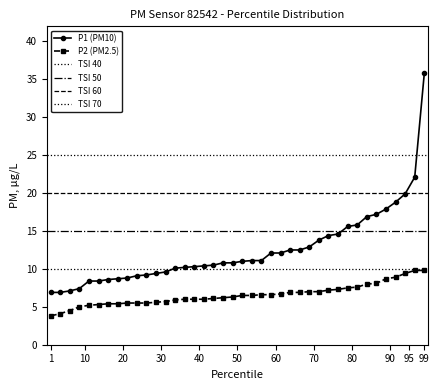

How many series are shown in this chart?

2